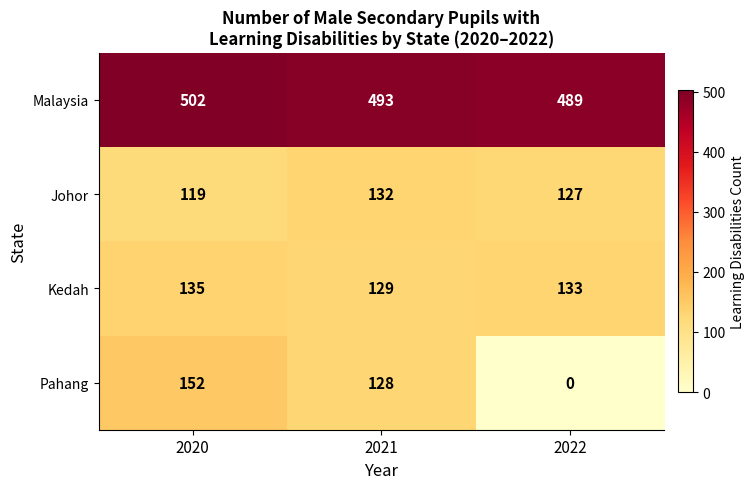

Count the Kedah values in the range 129 to 135.

3